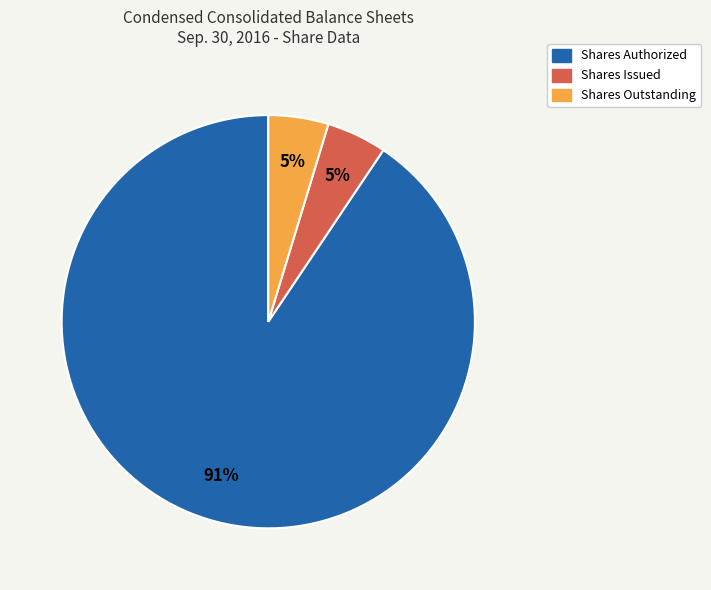

To the nearest percent, what is the average slice percentage?

33%